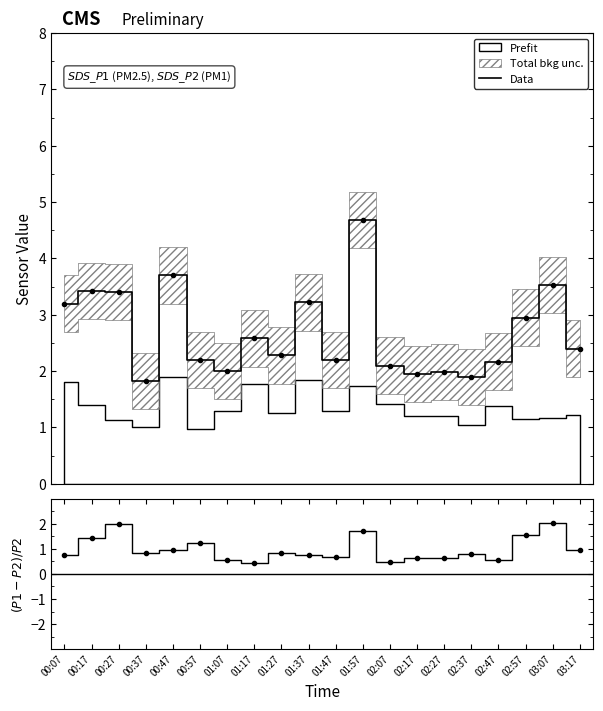

At which category does Data reach its first local valley?

00:37